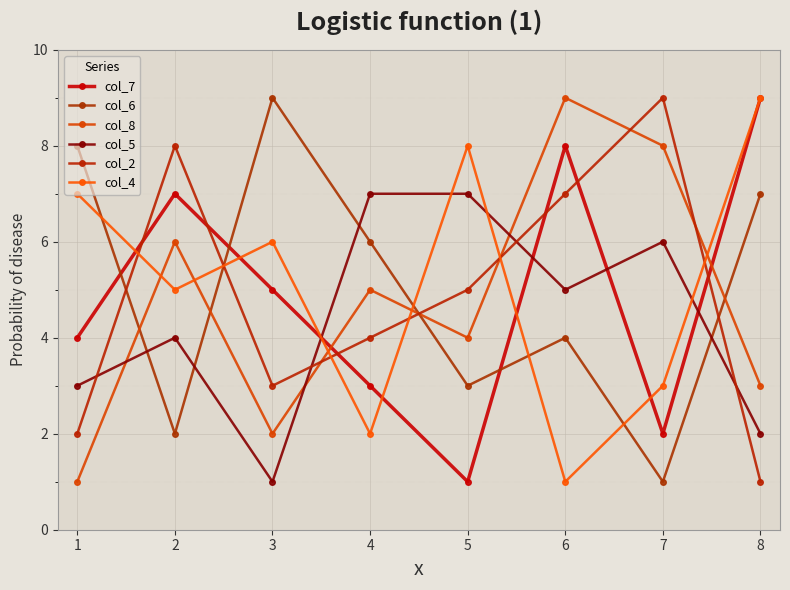

Reading left to right, what are all the values shown in this chart?

col_7: 4	7	5	3	1	8	2	9
col_6: 8	2	9	6	3	4	1	7
col_8: 1	6	2	5	4	9	8	3
col_5: 3	4	1	7	7	5	6	2
col_2: 2	8	3	4	5	7	9	1
col_4: 7	5	6	2	8	1	3	9